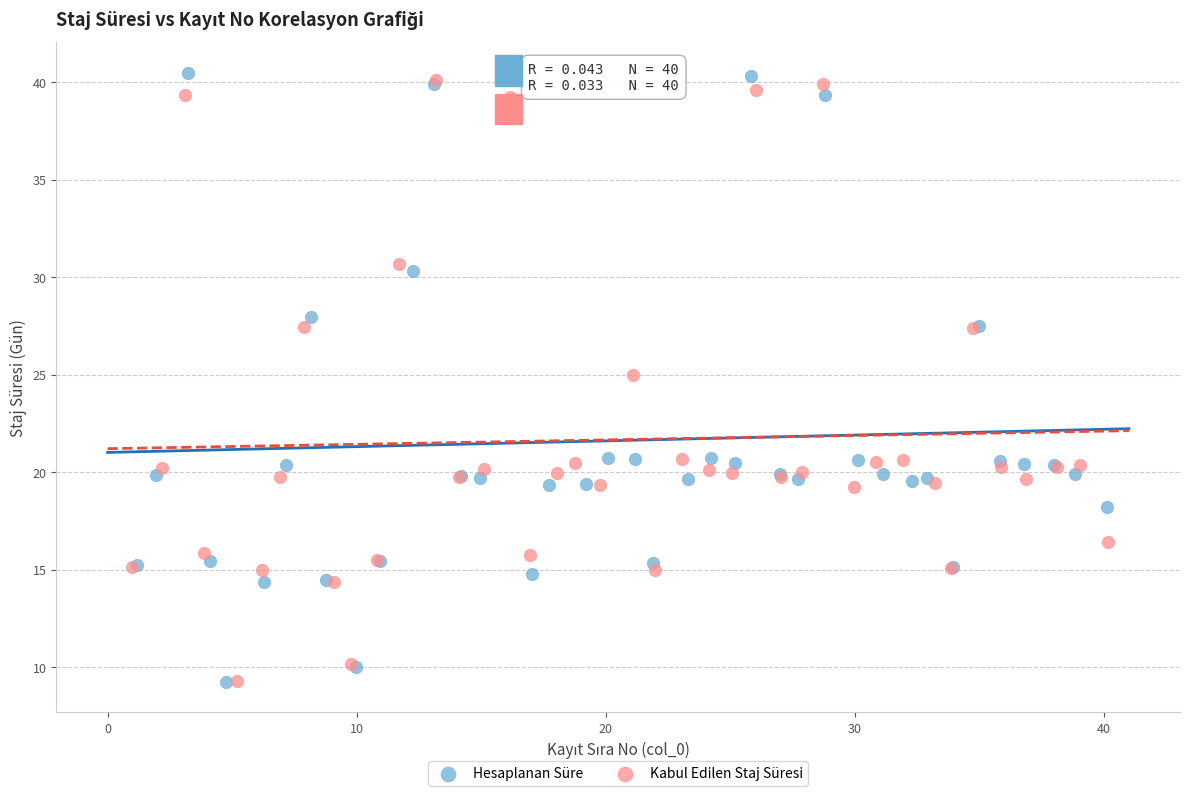

Which series has the largest Y range (max minus min)?

Hesaplanan Süre